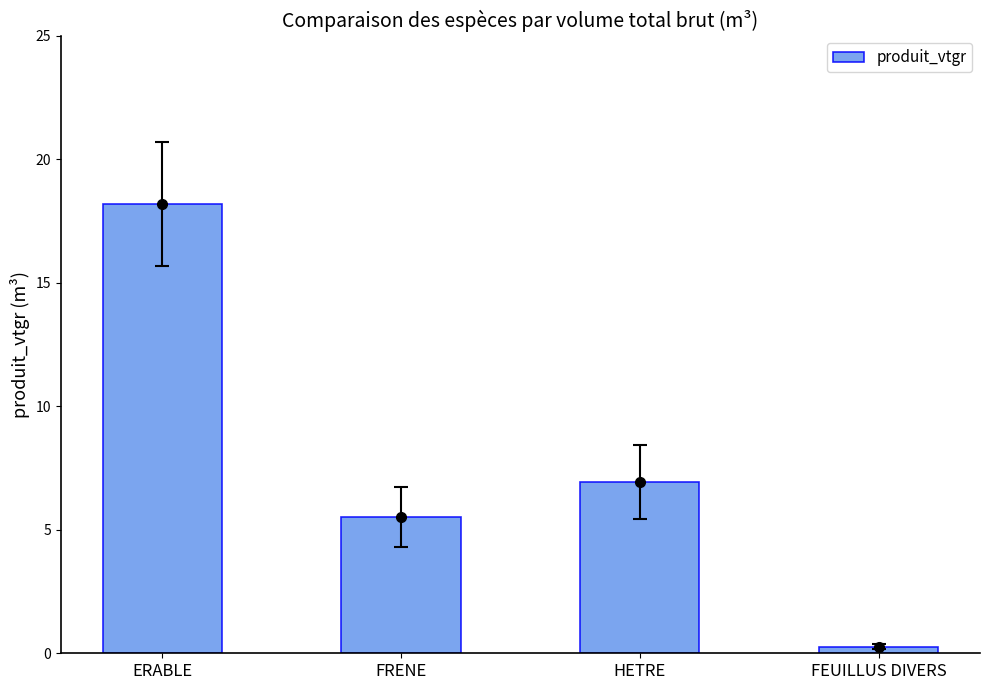

List the labels in order of value, largest first.

ERABLE, HETRE, FRENE, FEUILLUS DIVERS